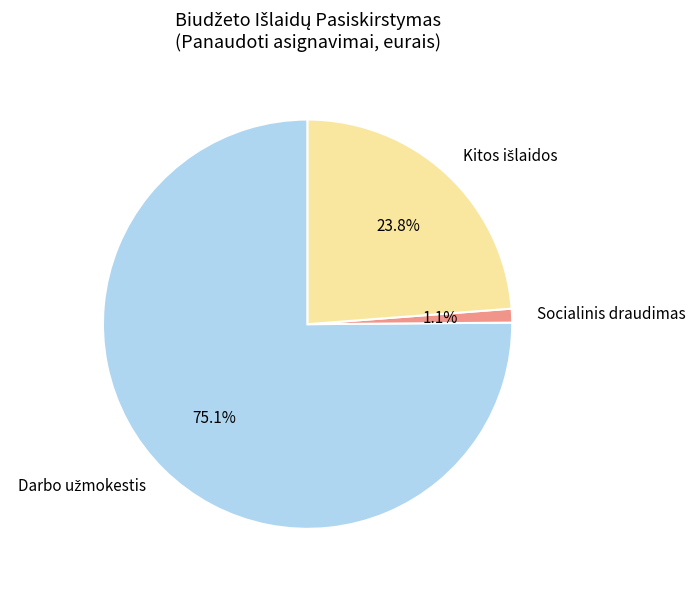

What portion of the pie excludes Socialinis draudimas?

98.9%